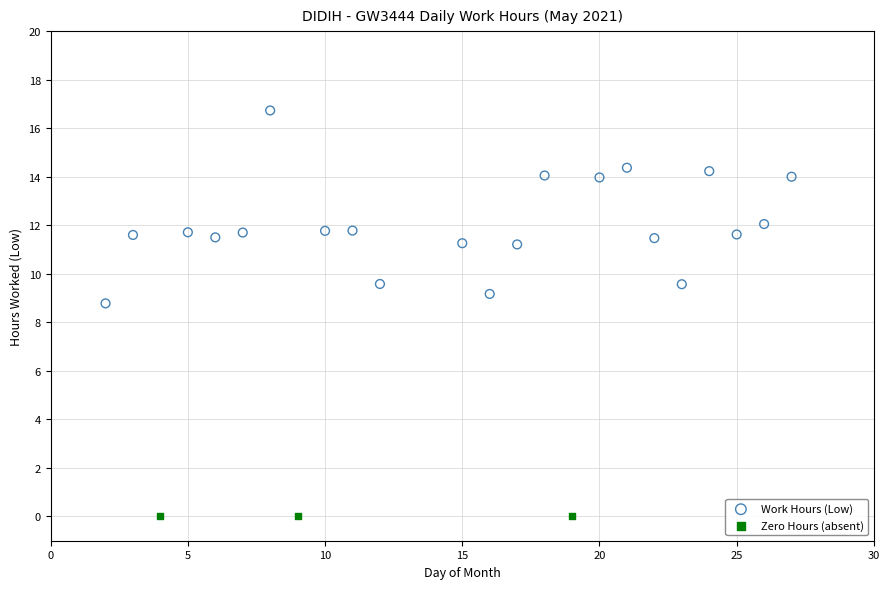

Which series reaches the minimum Y coordinate?

Zero Hours (absent)